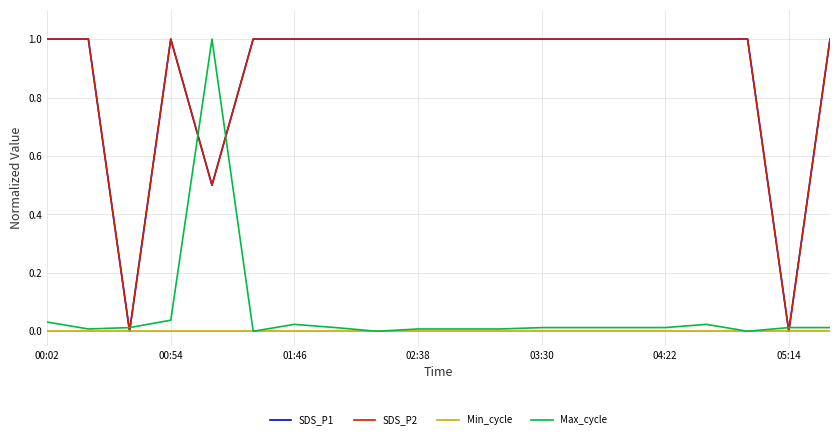

Does the chart have visible grid lines?

Yes